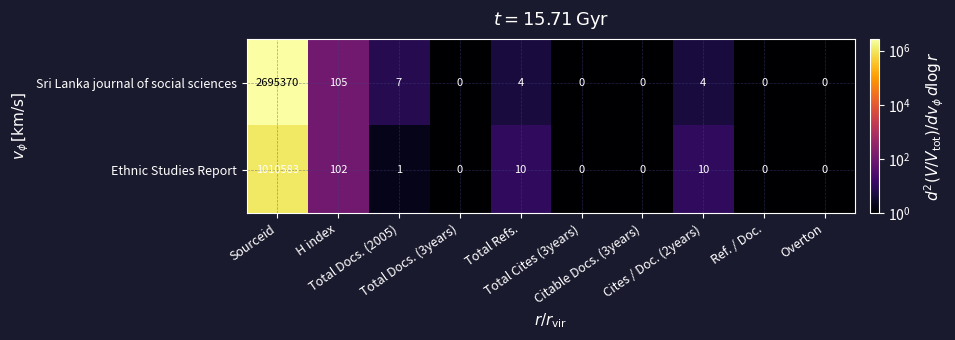

Which series has the largest total across all categories?

Sri Lanka journal of social sciences